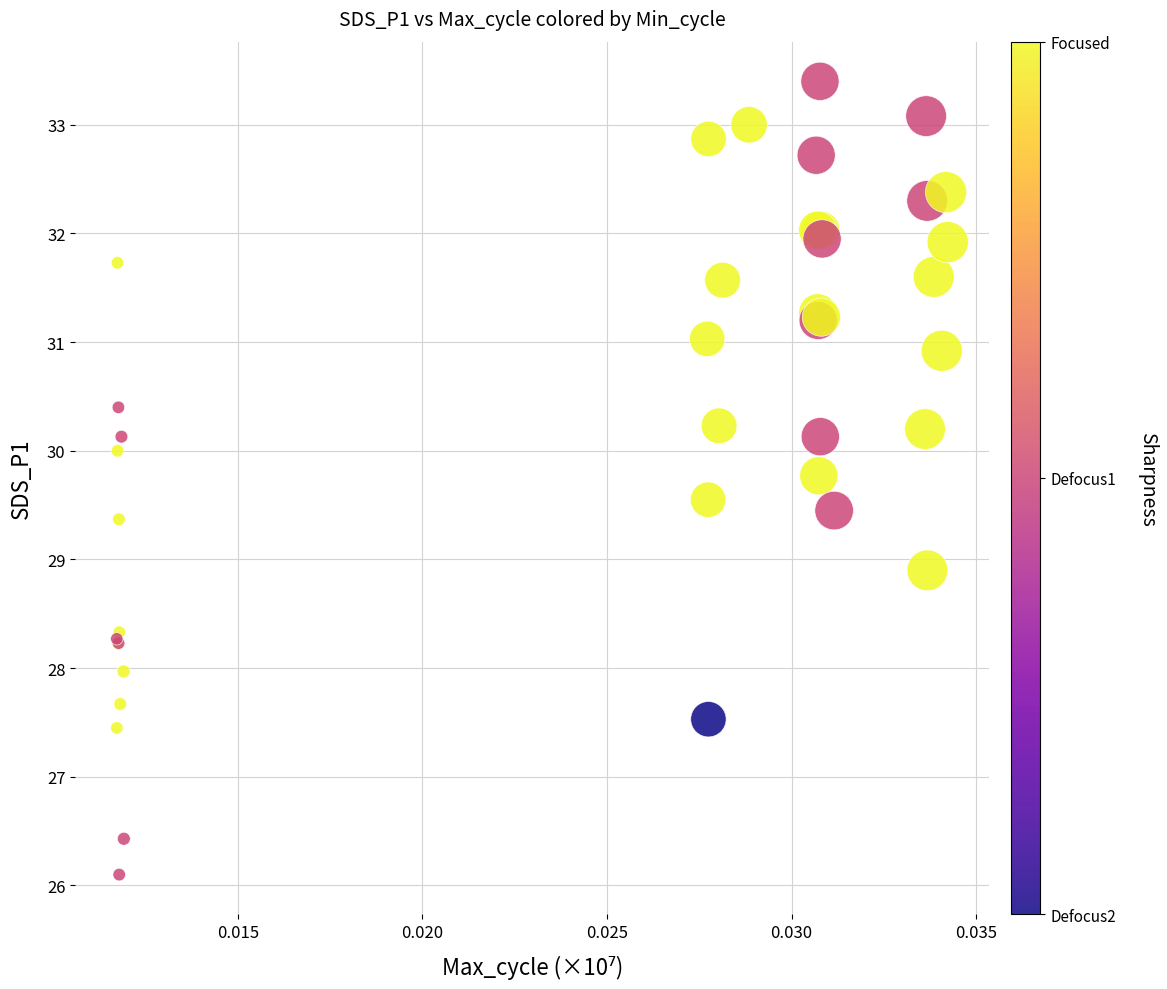

What Y value in the scatter plot is closest to 29?

28.9